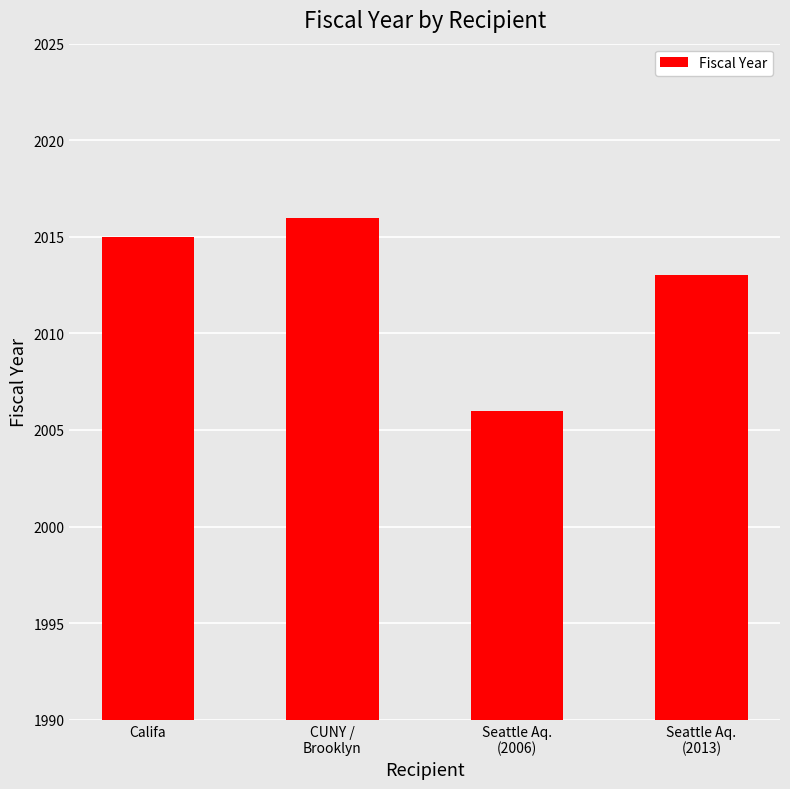

True or false: the data shows 516 at Seattle Aq.
(2006).

False